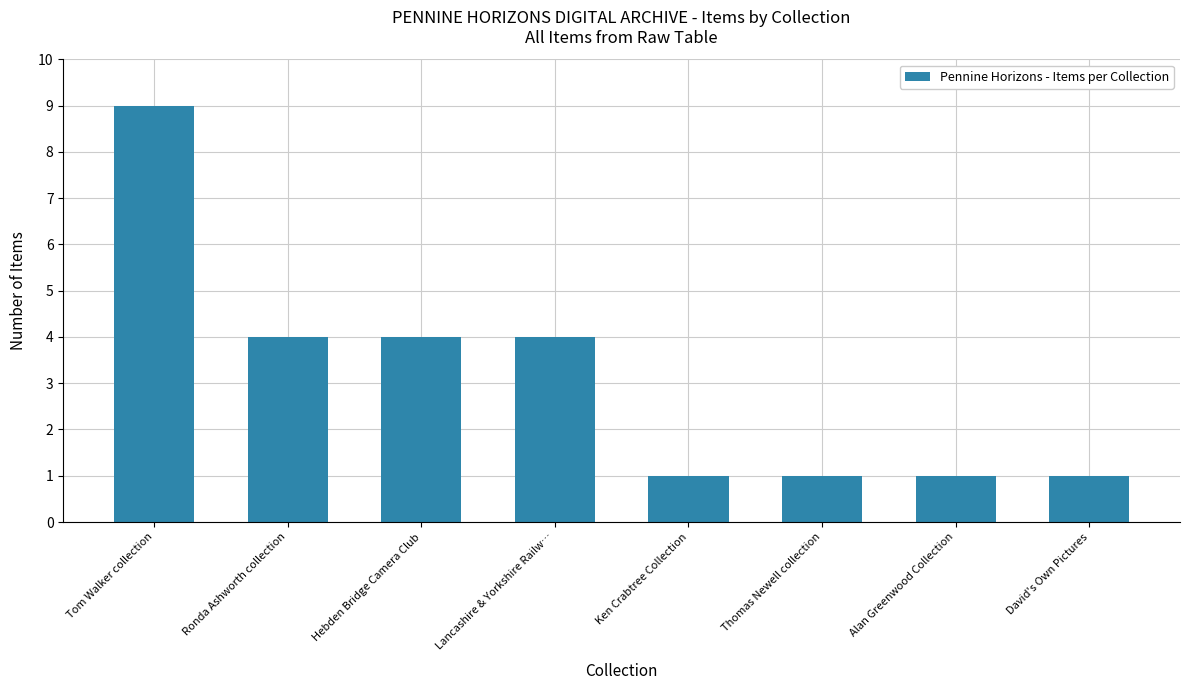

What is the greatest value displayed?

9